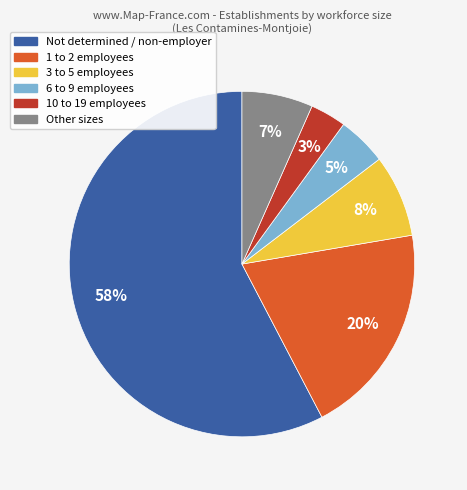

To the nearest percent, what is the average slice percentage?

17%